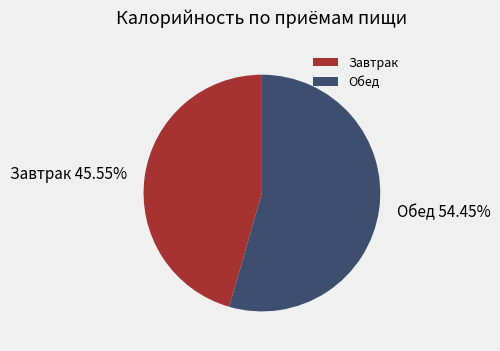

How many segments does this pie chart have?

2